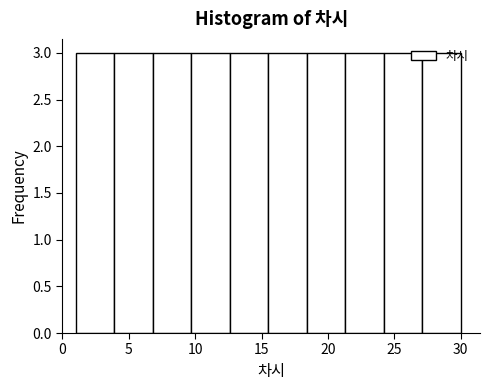

What is the height of the bar covering 27.1 to 30.0 on the x-axis? Neither the bar edges nor the heights are printed on the chart, so give them approximately, as read against the axes.

3